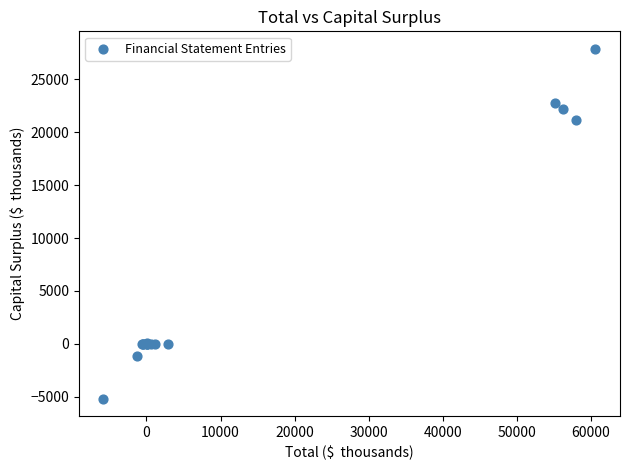

What Y value in the scatter plot is closest to 11357?

21140